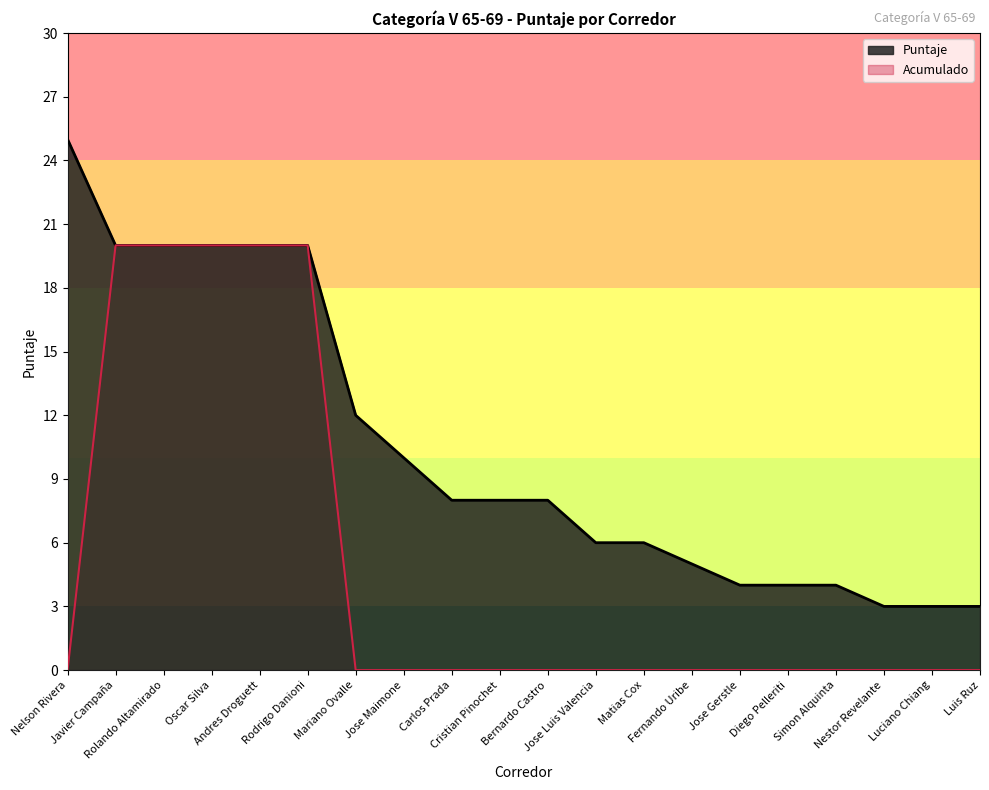

At which category is the sum across all series the highest?

Javier Campaña